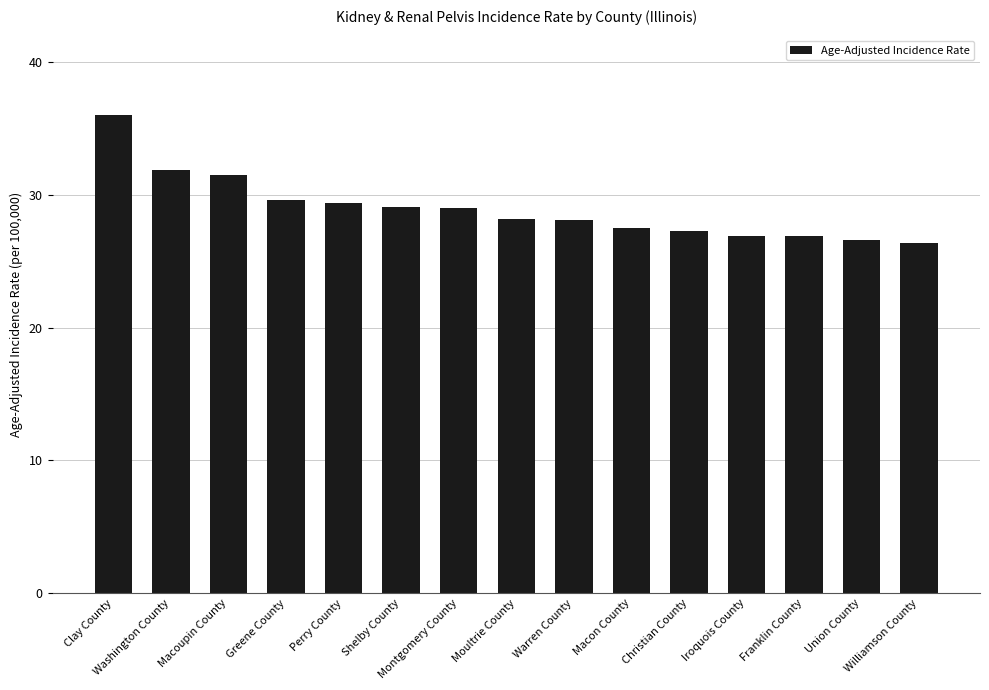

Does the chart contain stacked bars?

No